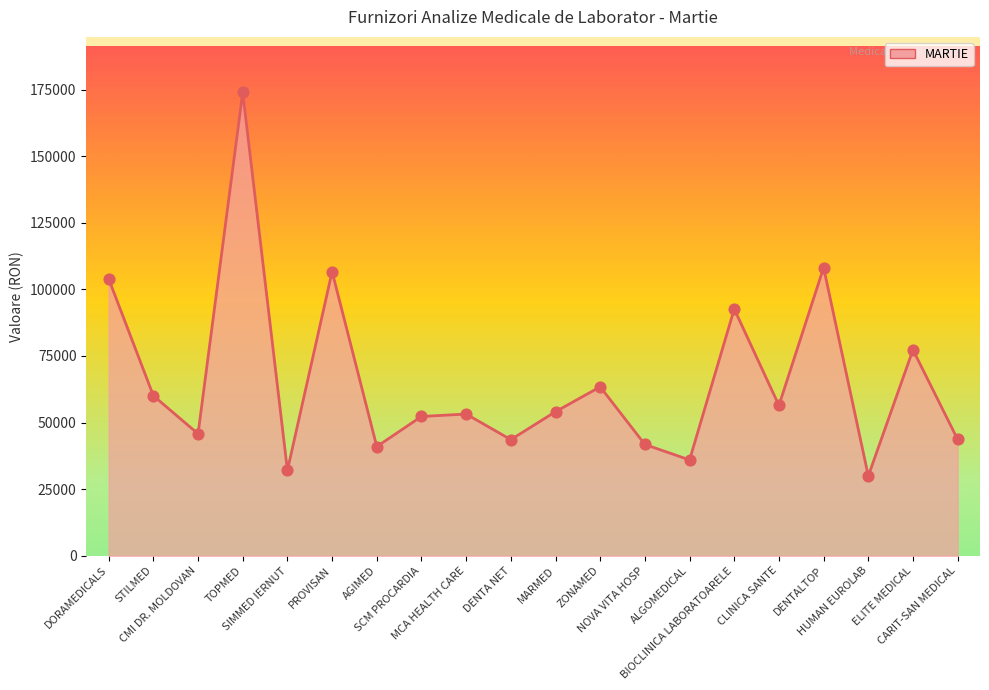

What is the change in value from CMI DR. MOLDOVAN to PROVISAN?

+60887.5